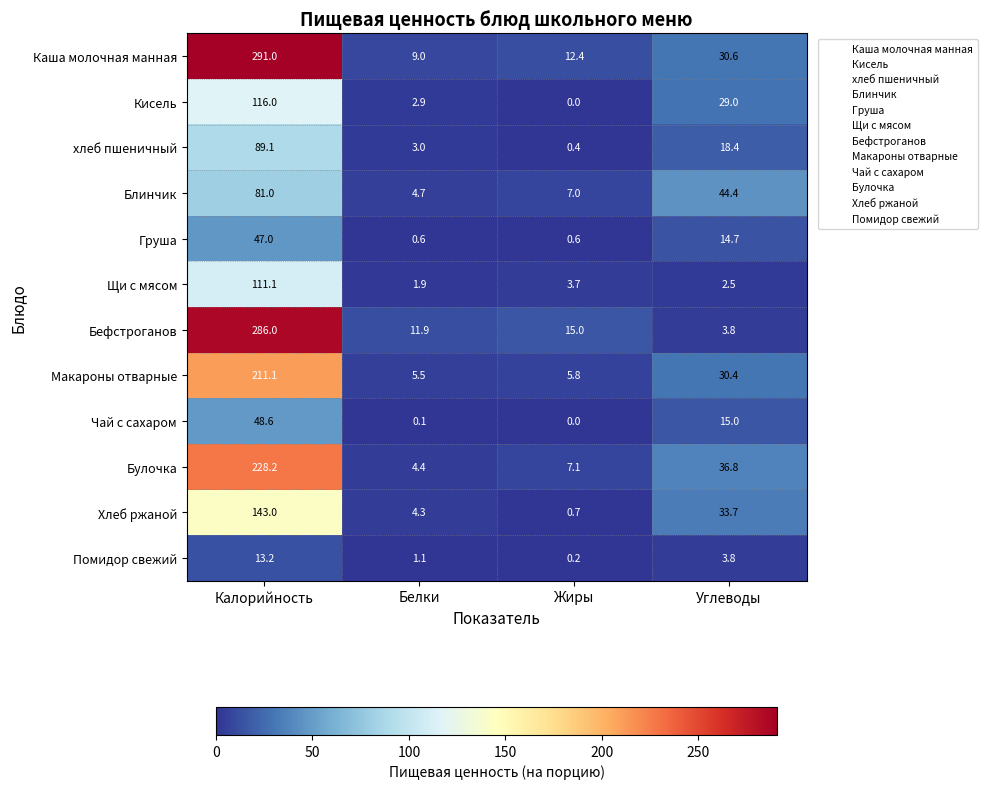

What value does the Груша series have at Жиры?

0.6